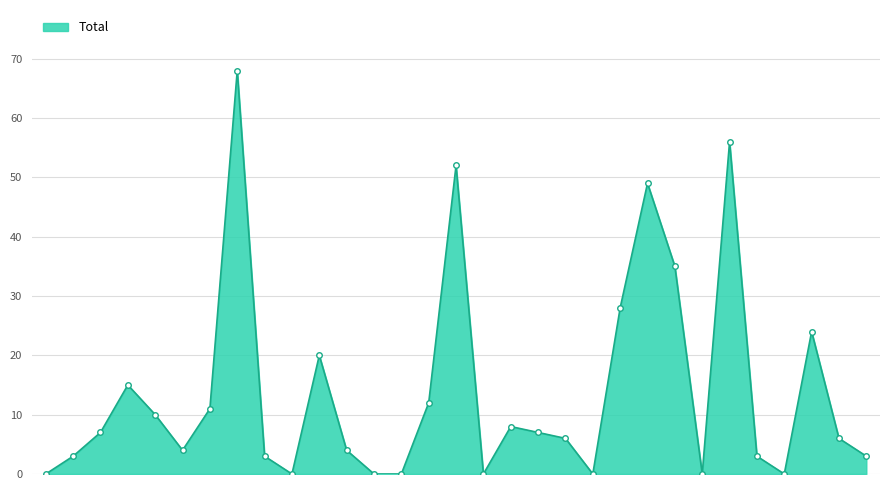

What is the difference between the maximum and minimum values?

68